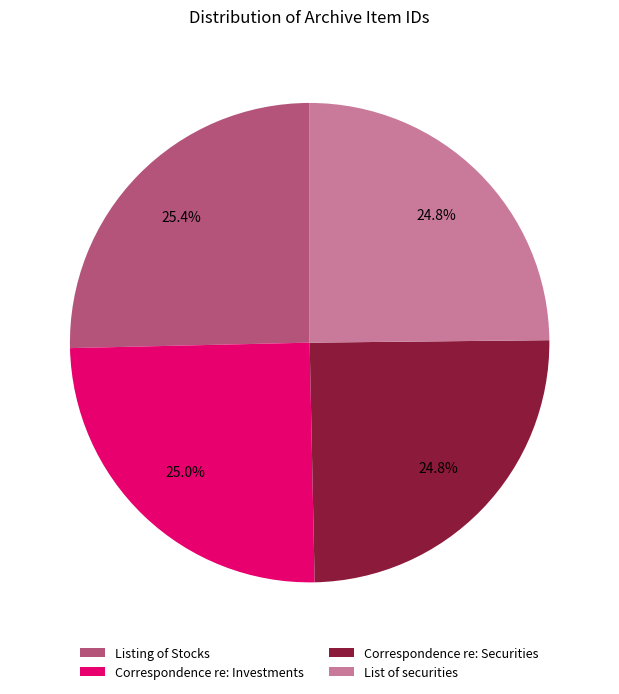

Approximately how many times larger is the value at List of securities compared to Correspondence re: Securities?

1.0